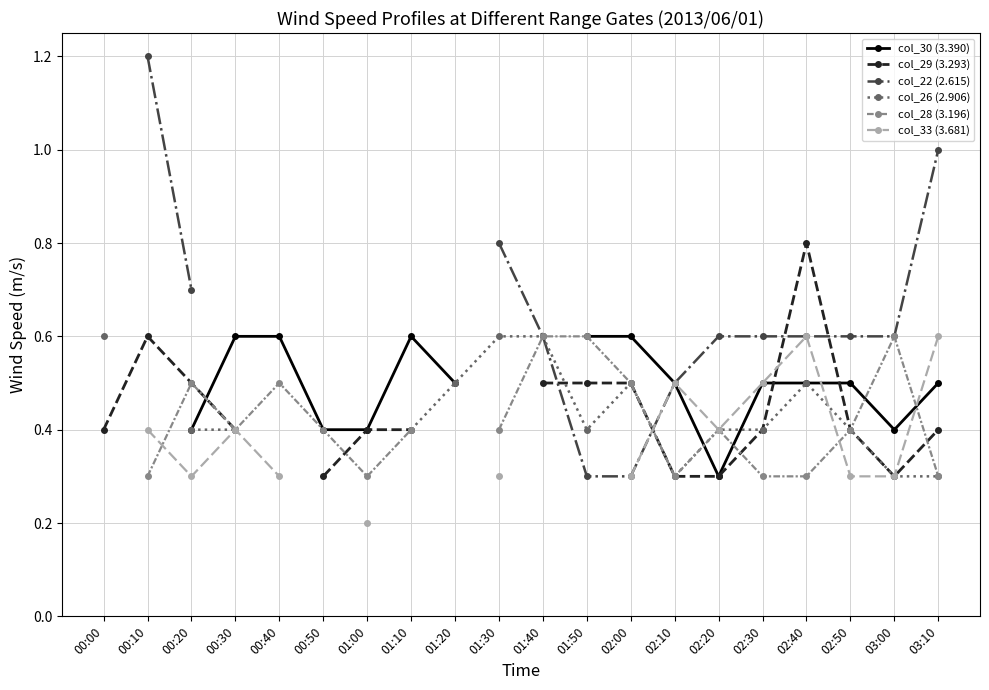

How many intersections are there between col_26 (2.906) and col_29 (3.293)?

1